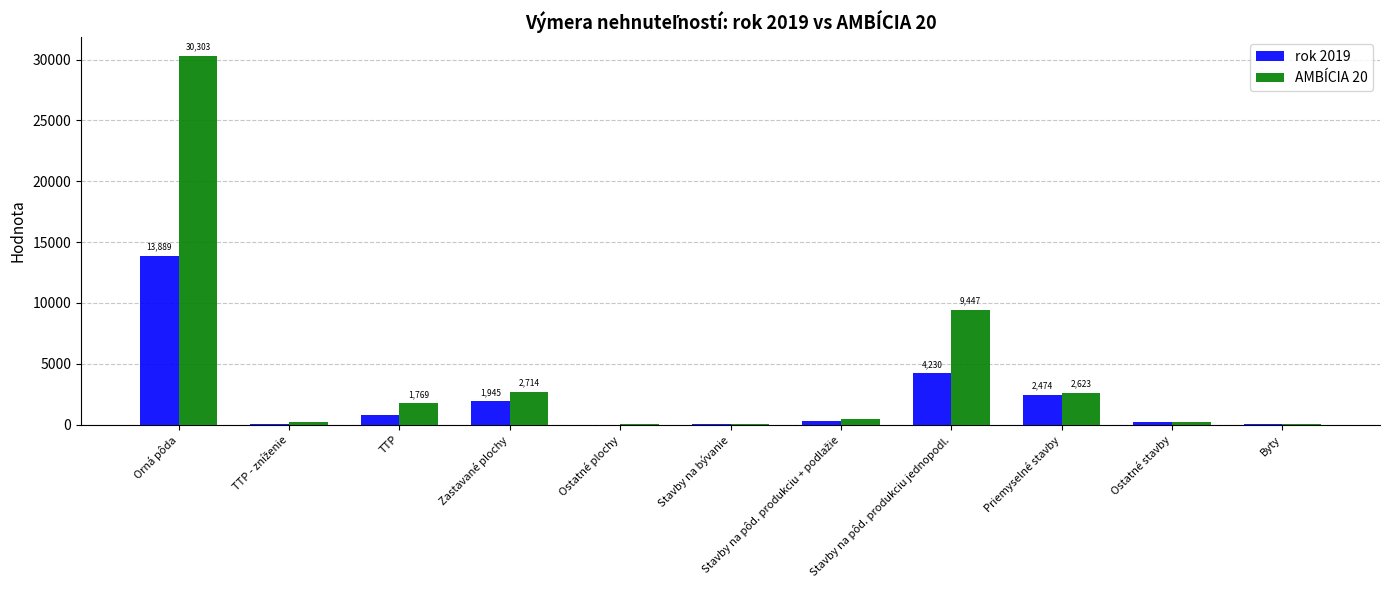

Count the number of data series in this chart.

2